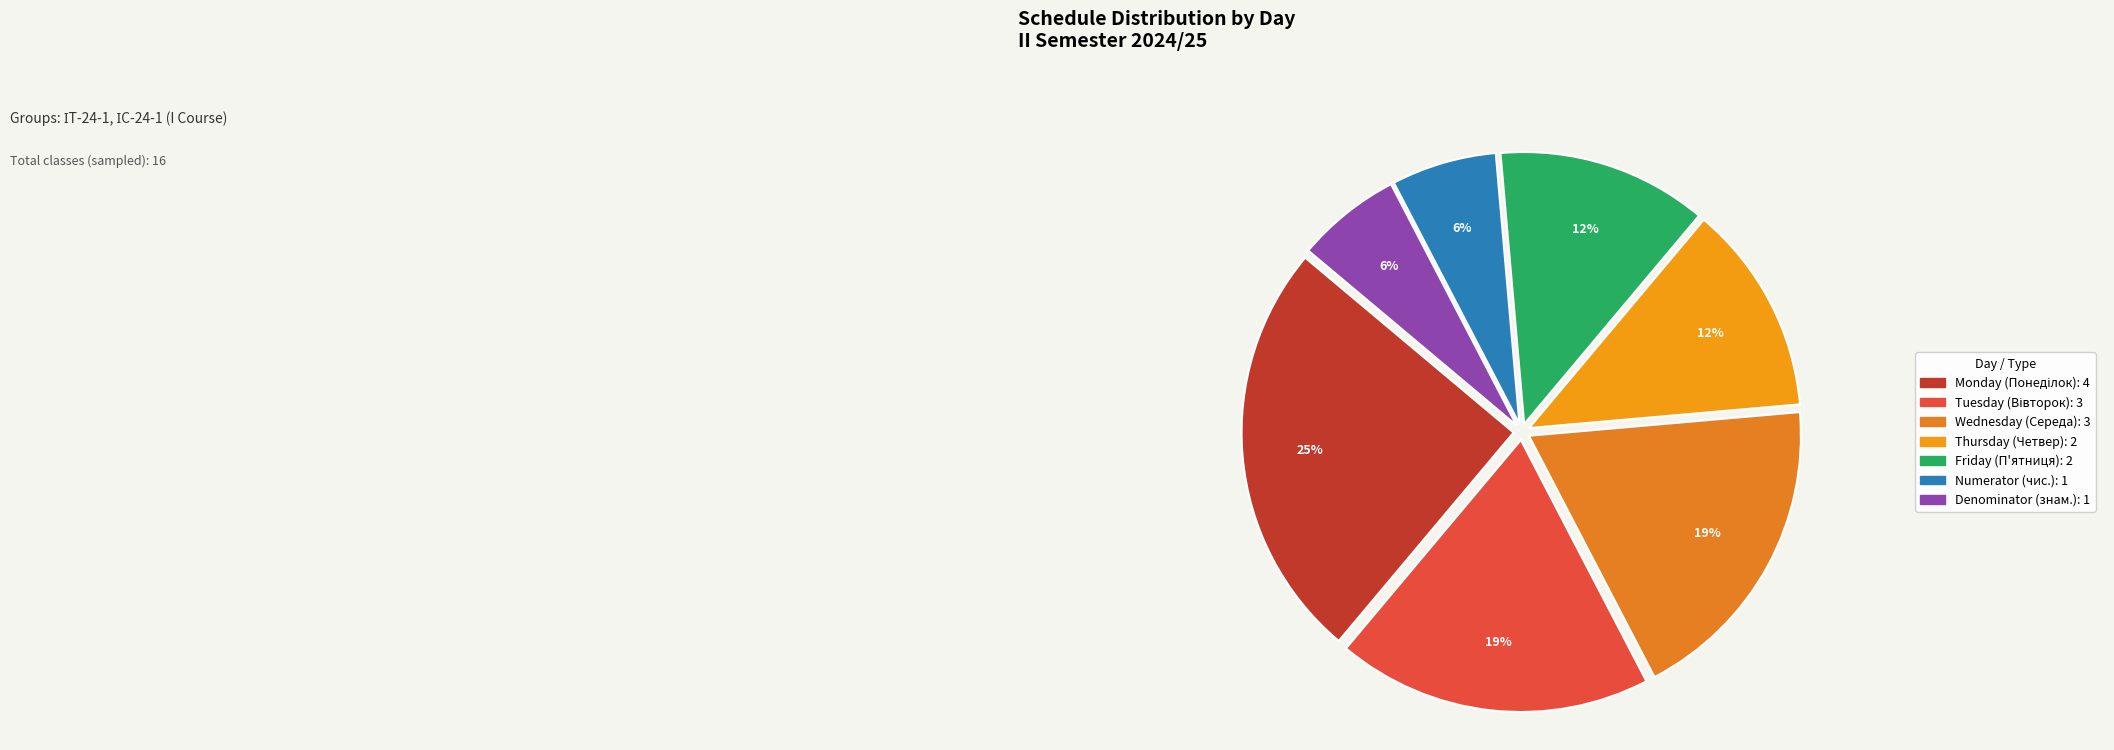

Count the number of slices in the pie.

7